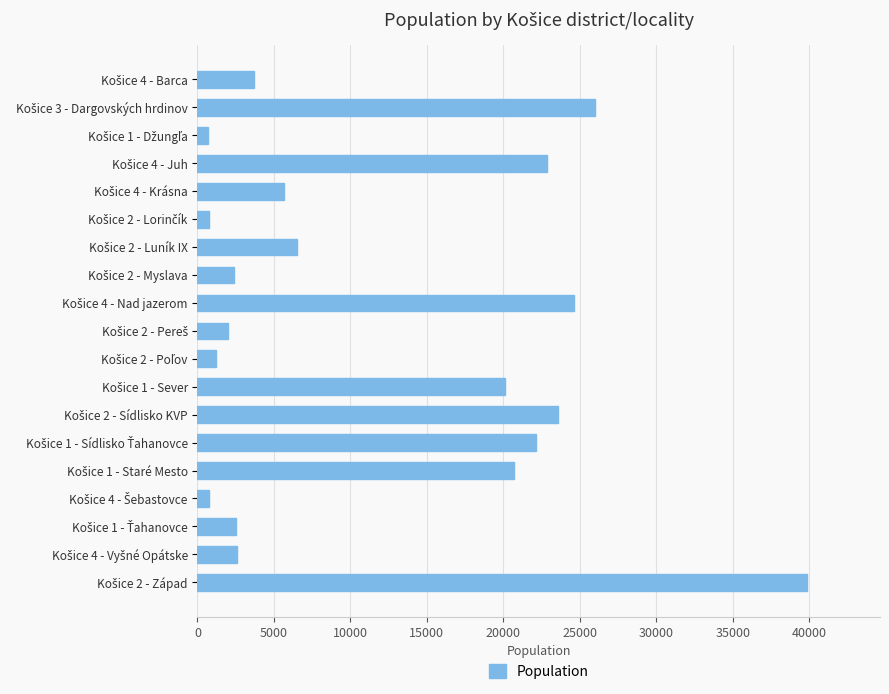

What is the greatest value displayed?

39848